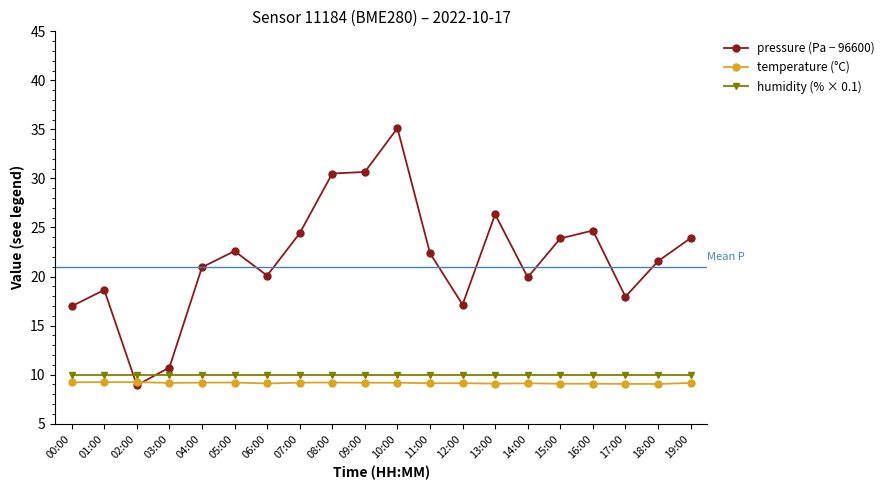

What is the label of the 13th point from the right?

07:00